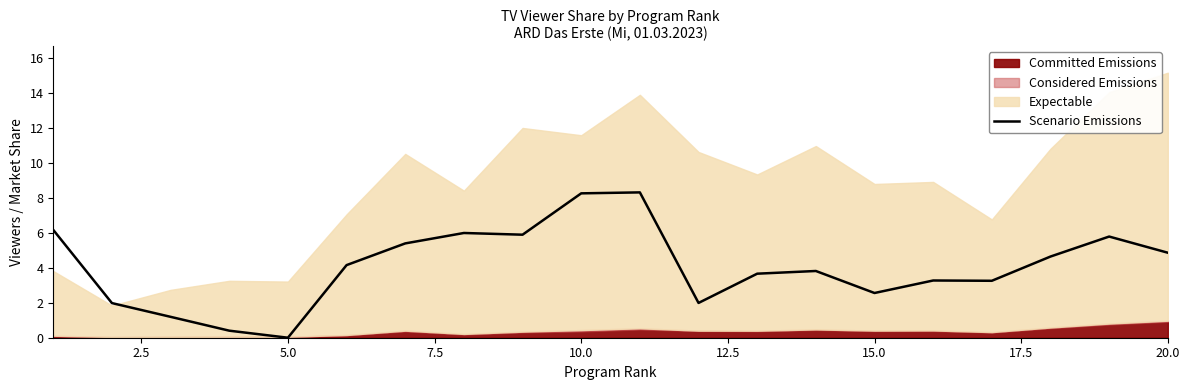

Which category has the lowest value in the Scenario Emissions series?

5.0